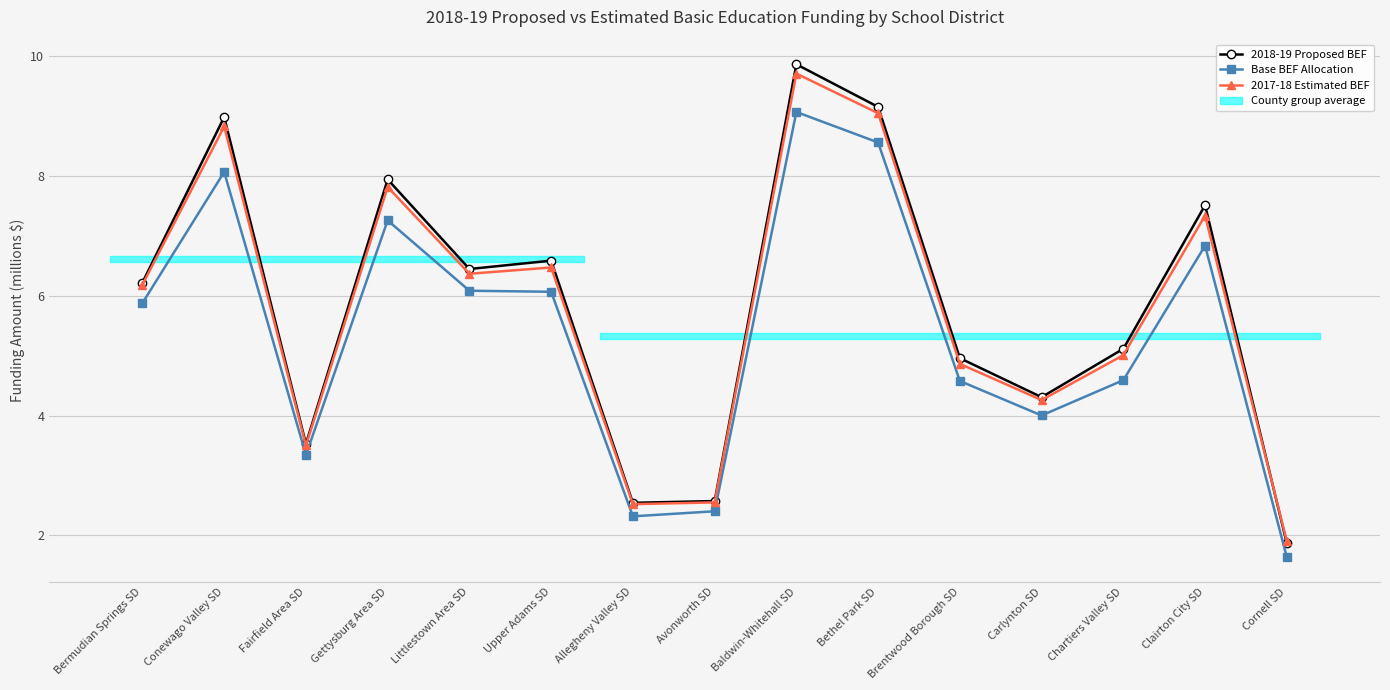

Which series changed the most between Fairfield Area SD and Cornell SD?

Base BEF Allocation